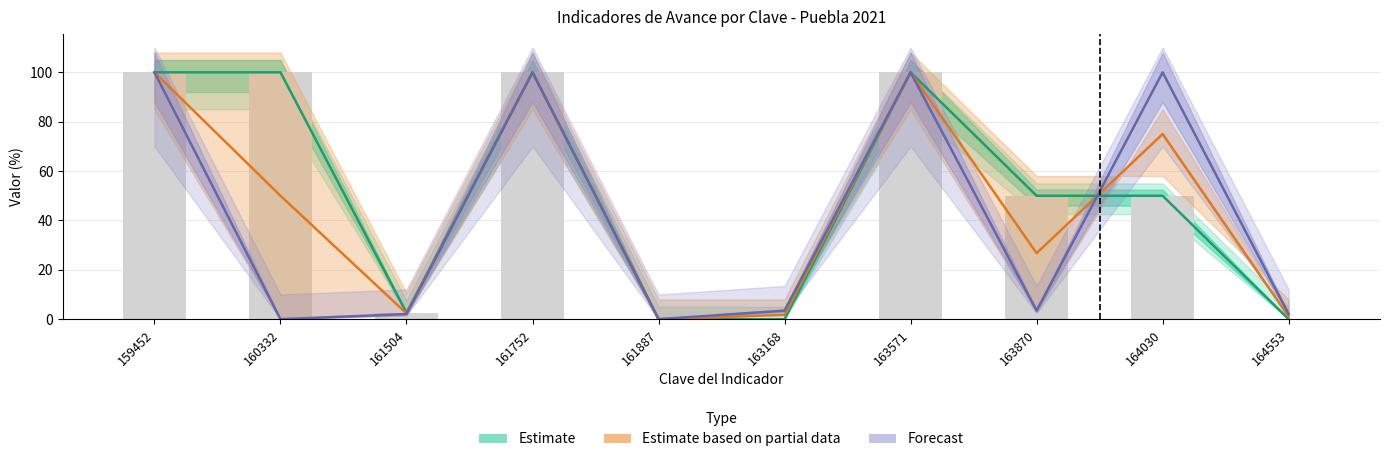

How many values in the Estimate based on partial data series exceed 50?

4